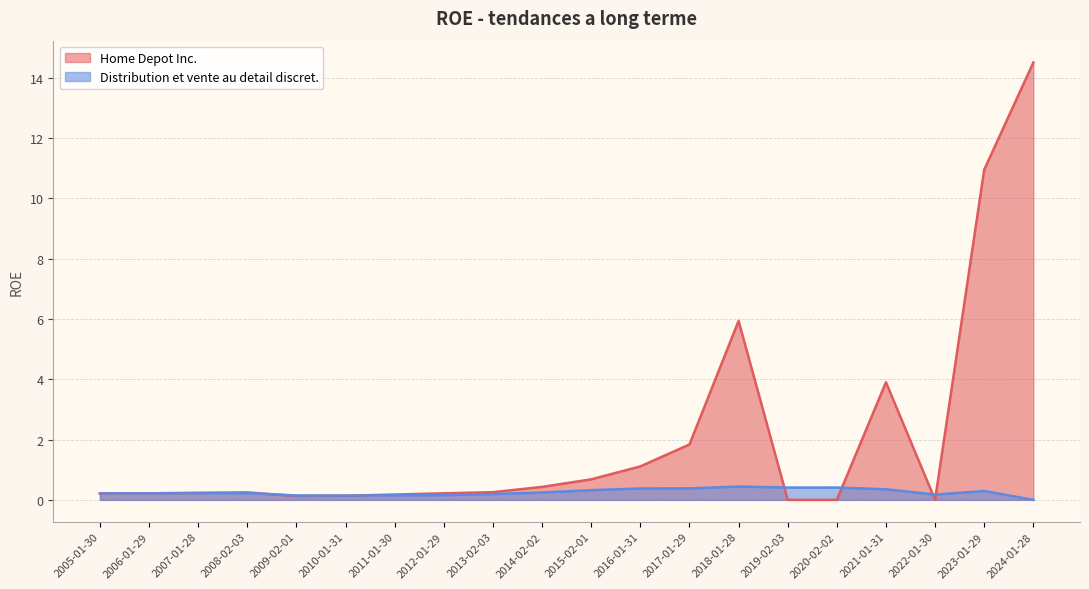

Between 2012-01-29 and 2016-01-31, which series saw the biggest shift?

Home Depot Inc.